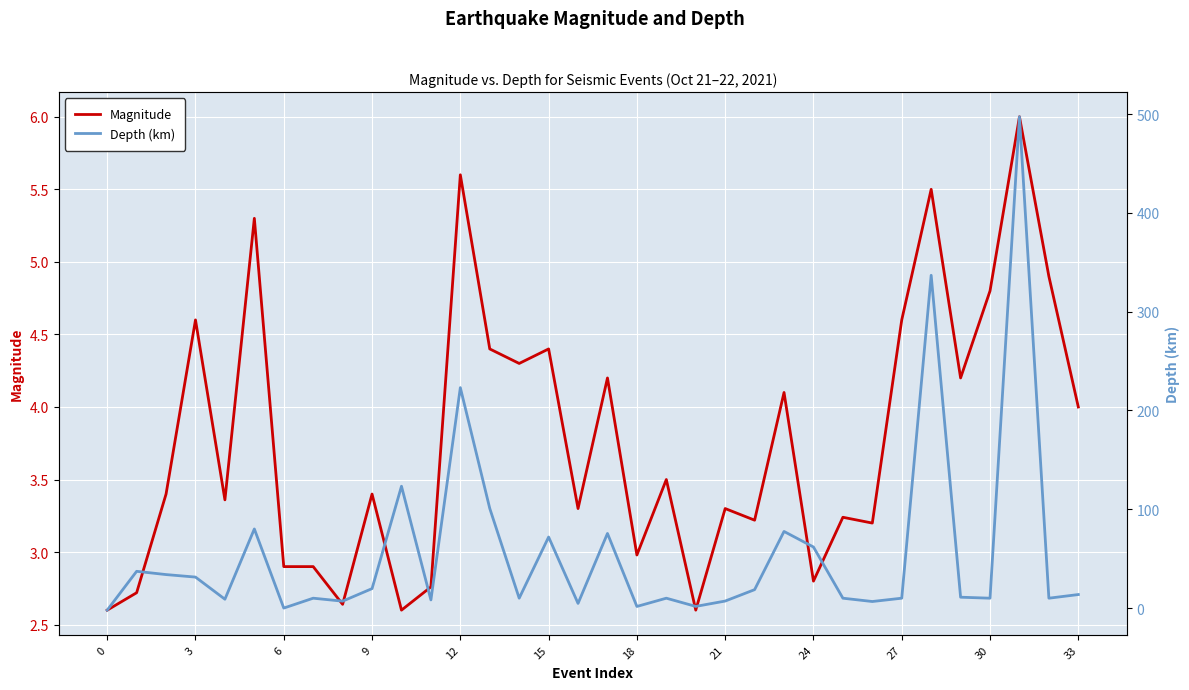

What is the sum of all Magnitude values?

128.3